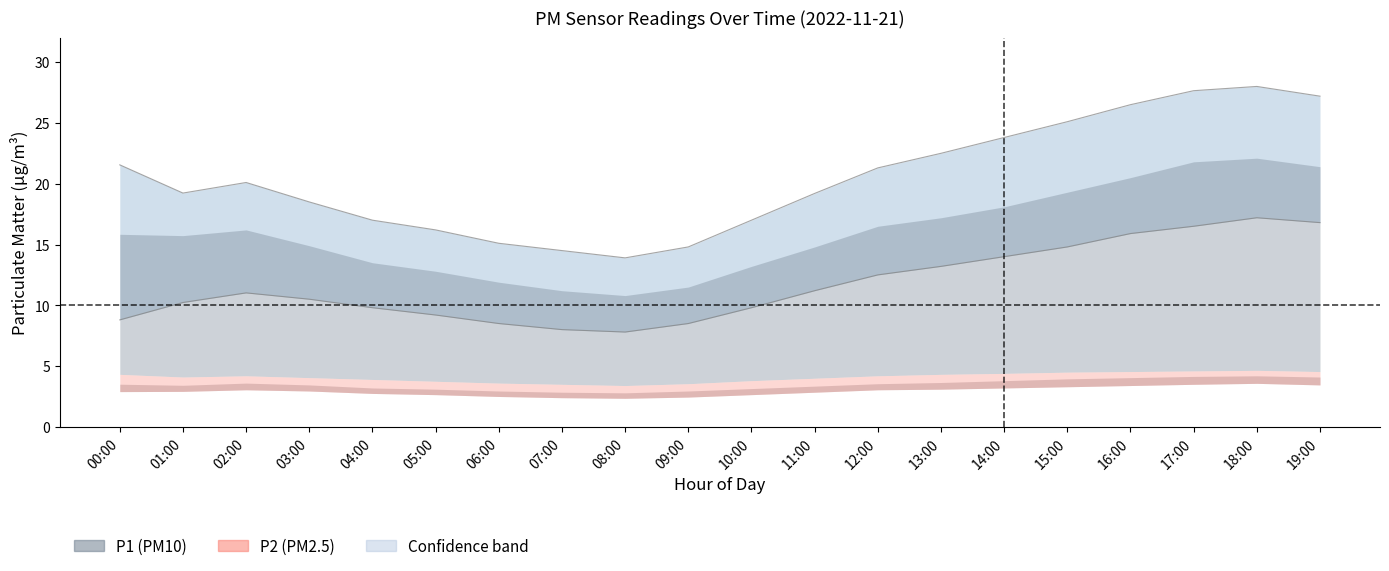

What is the value of the P2_mean point at the 8th from the left?

2.9